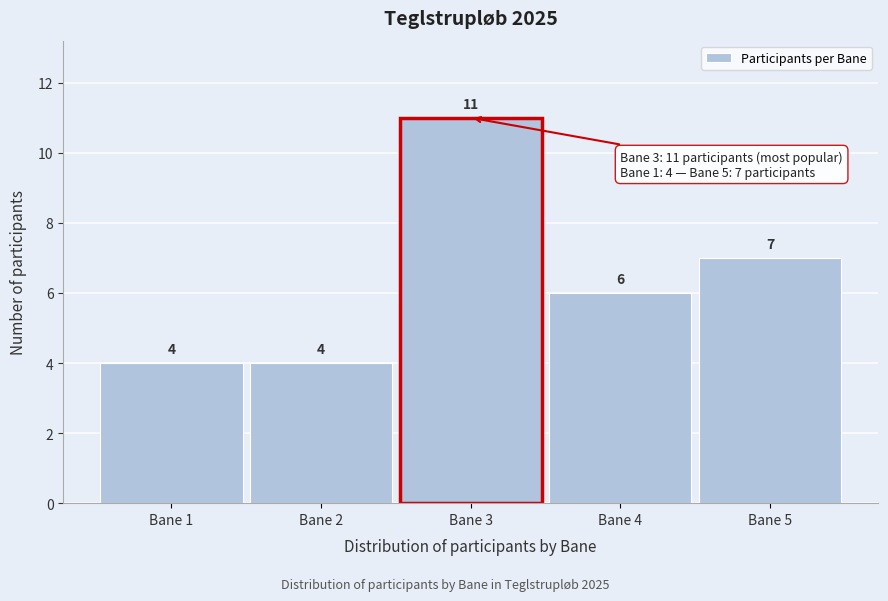

How tall is the bar that spans 2.5 to 3.5 on the x-axis?

11